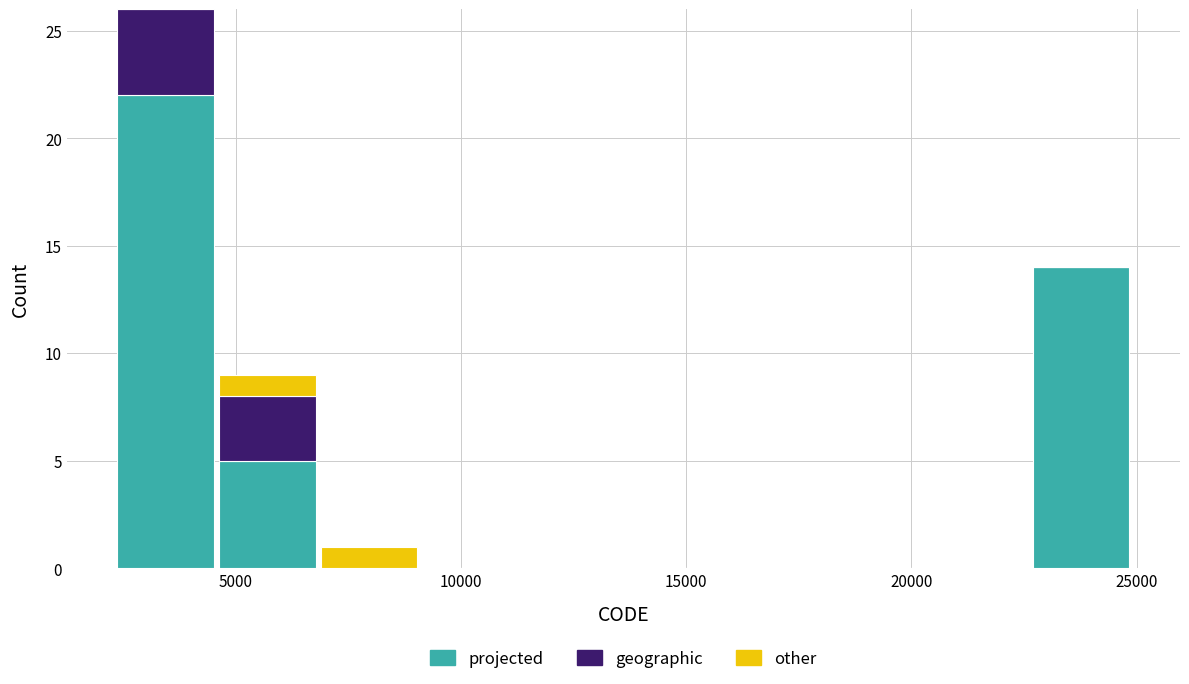

Which range on the x-axis has the tallest stacked bar (by total height)?

2500 to 4500